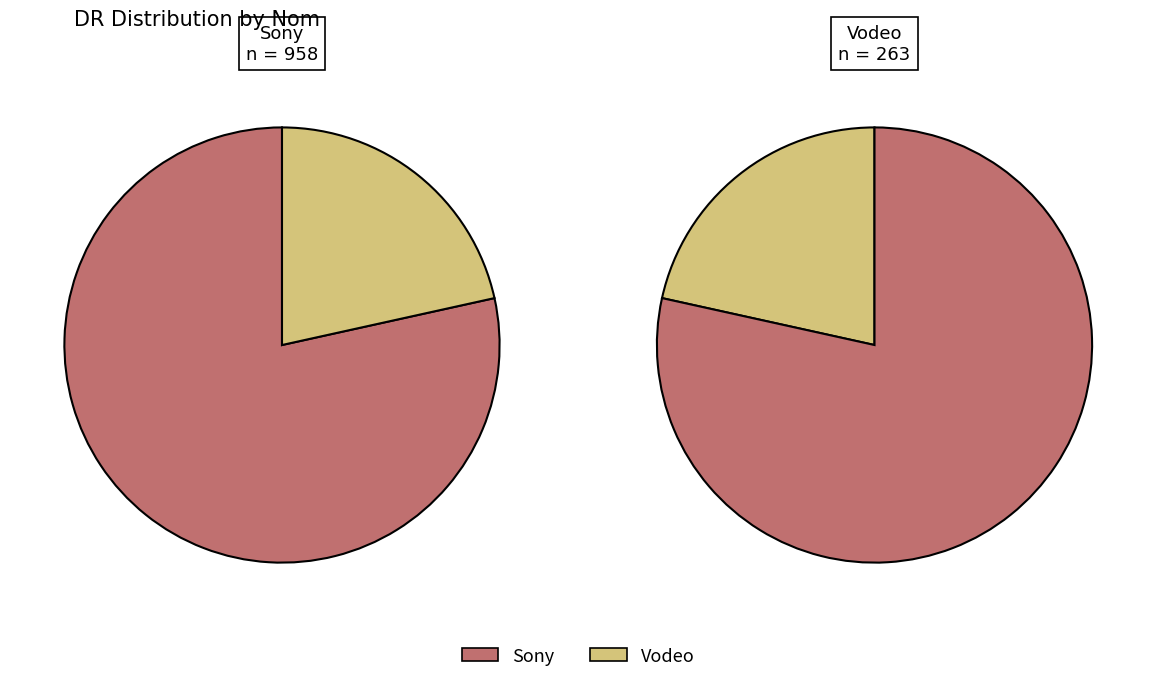

To the nearest percent, what is the difference between the Vodeo and Sony slice percentages?

57%